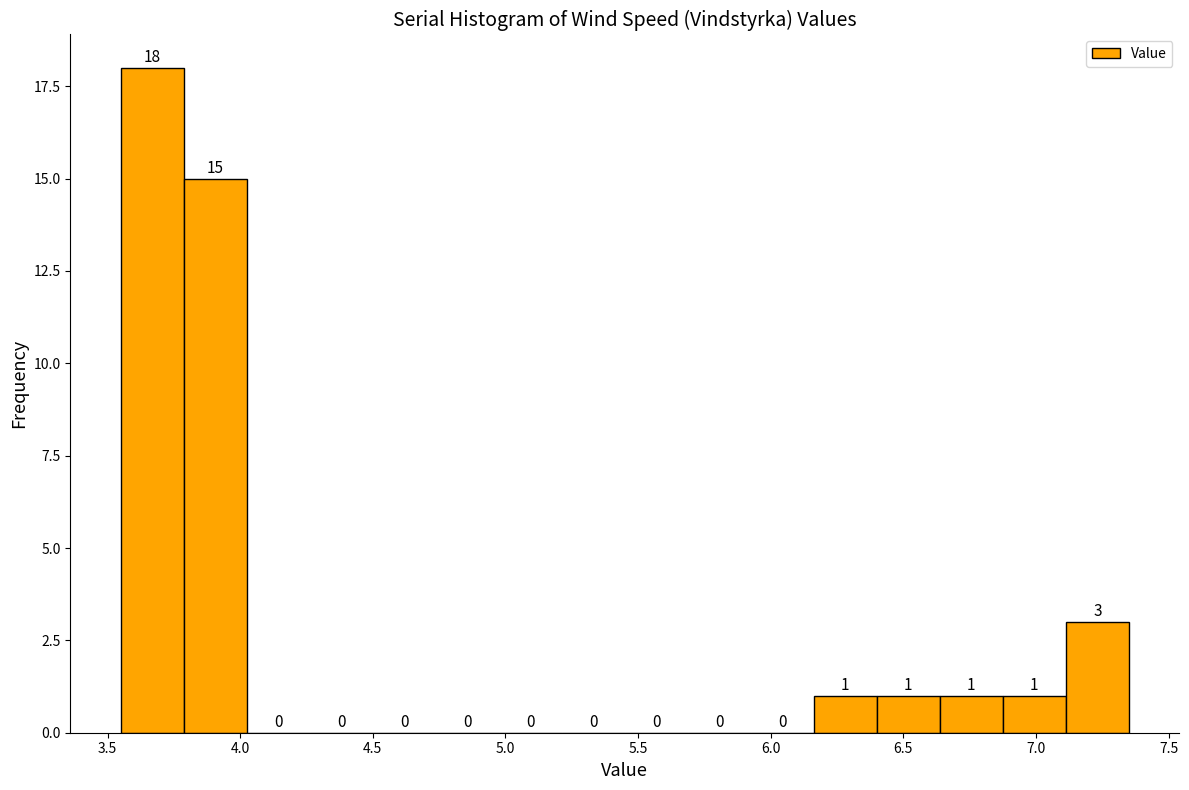

How tall is the bar that spans 6.40 to 6.65 on the x-axis? The bar edges are not printed on the chart, so give them approximately, as read against the axis.

1